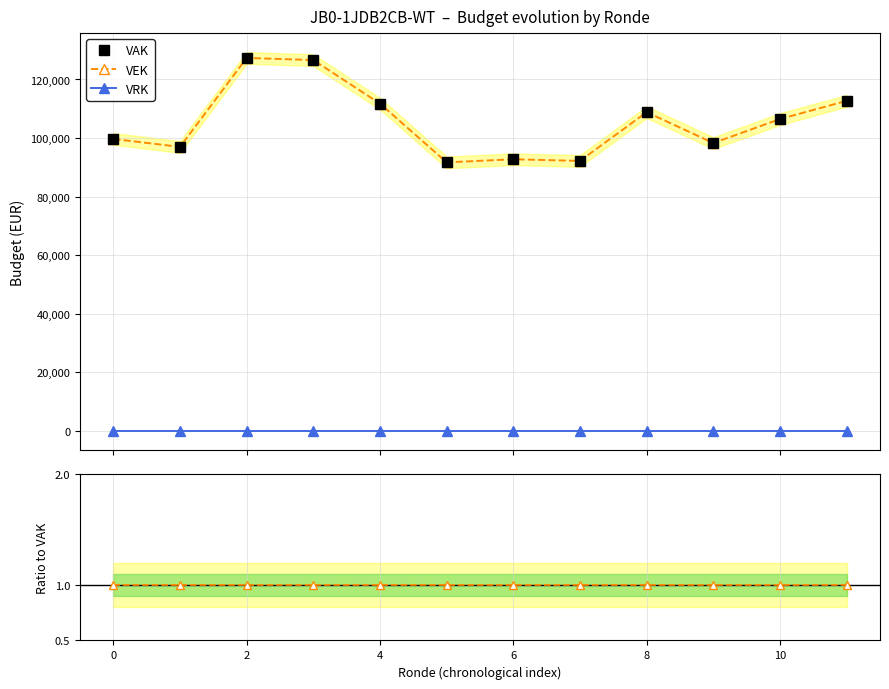

What is the minimum value for VEK?

91703